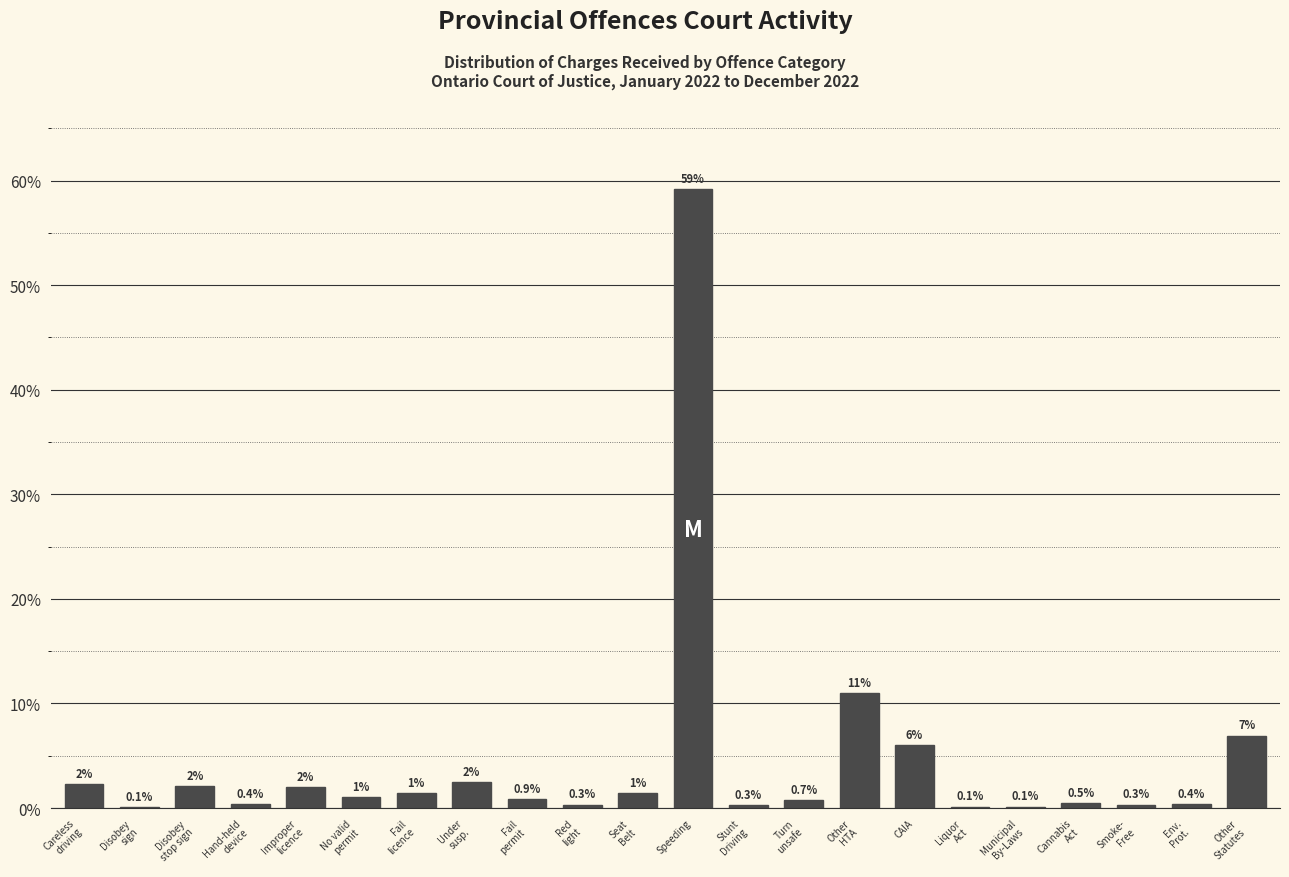

Which label corresponds to the largest value in the chart?

Speeding